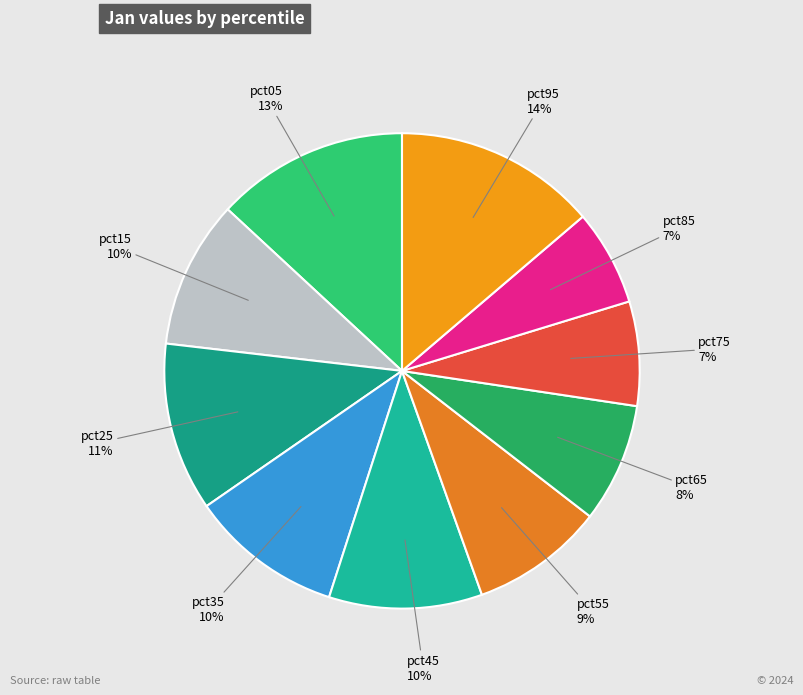

To the nearest percent, what is the difference between the pct05 and pct15 slice percentages?

3%